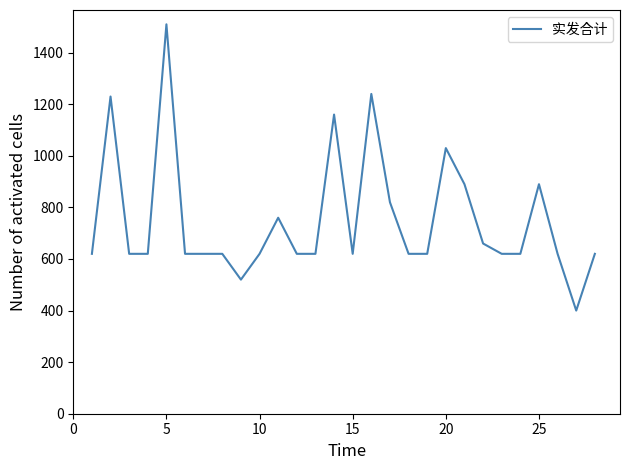

Reading left to right, transcribe all the data shown in this chart.

620	1230	620	620	1510	620	620	620	520	620	760	620	620	1160	620	1240	820	620	620	1030	890	660	620	620	890	620	400	620